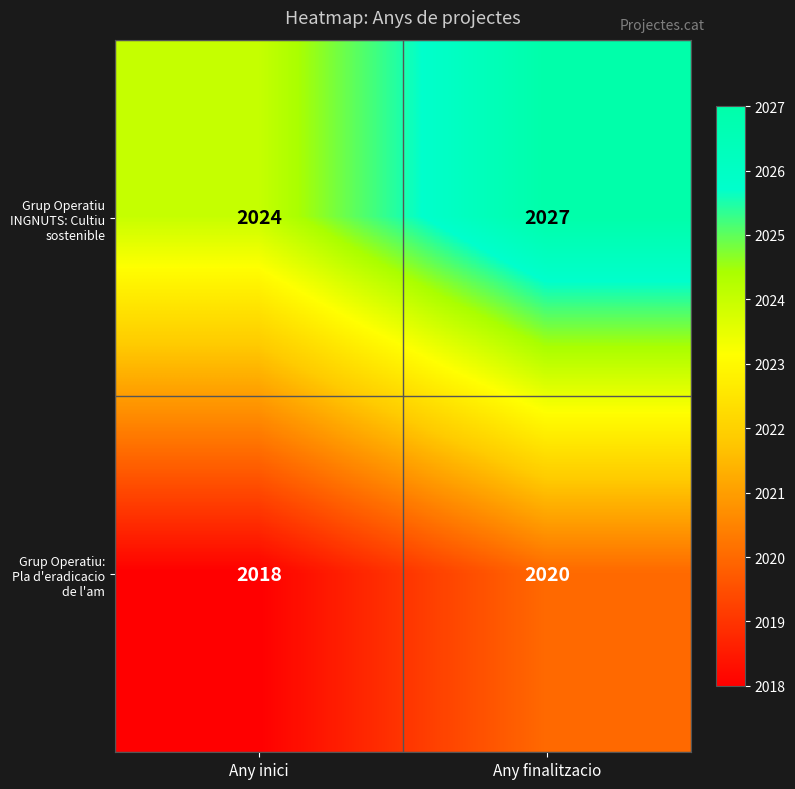

At which label is Grup Operatiu INGNUTS: Cultiu sostenible closest to 2025?

Any inici